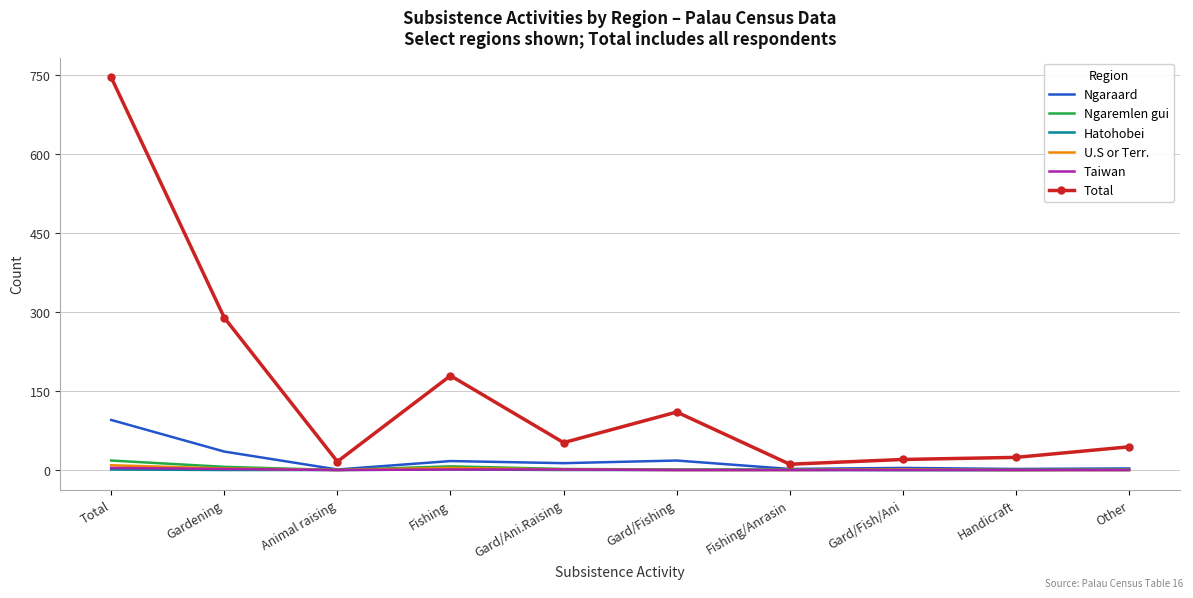

What are all the series names shown in the legend?

Ngaraard, Ngaremlen gui, Hatohobei, U.S or Terr., Taiwan, Total